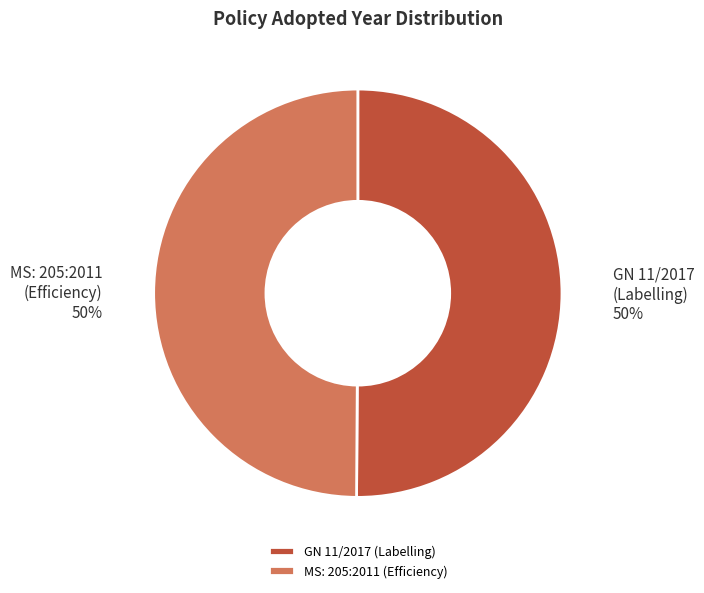

To the nearest percent, what percentage of the pie is GN 11/2017 (Labelling)?

50%